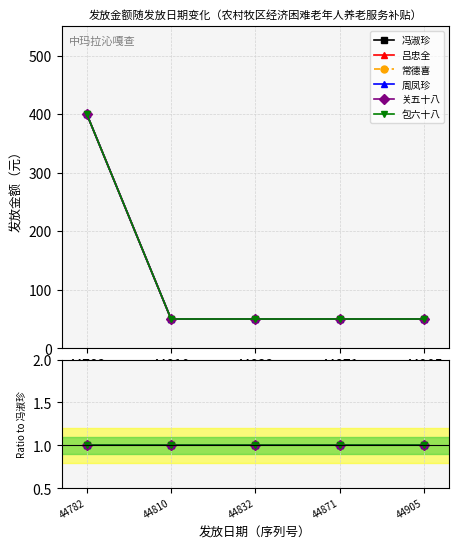

What is the sum of all 关五十八 values?

600